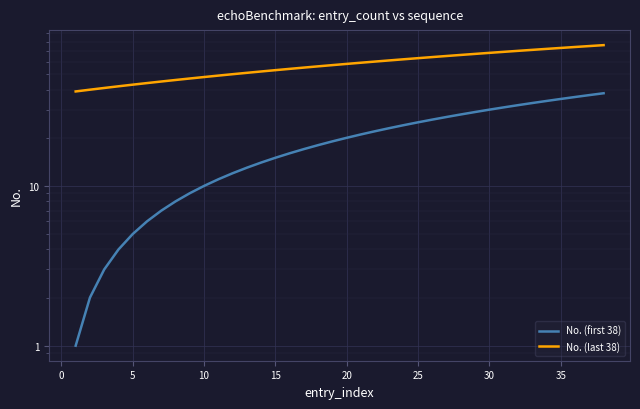

Is it true that No. (last 38) equals 53 at 15?

True